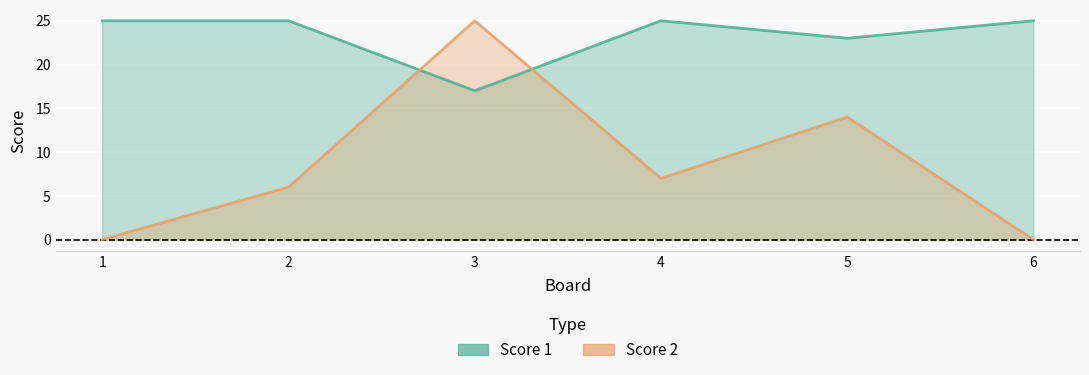

Reading left to right, transcribe all the data shown in this chart.

Score 1: 1=25	2=25	3=17	4=25	5=23	6=25
Score 2: 1=0	2=6	3=25	4=7	5=14	6=0